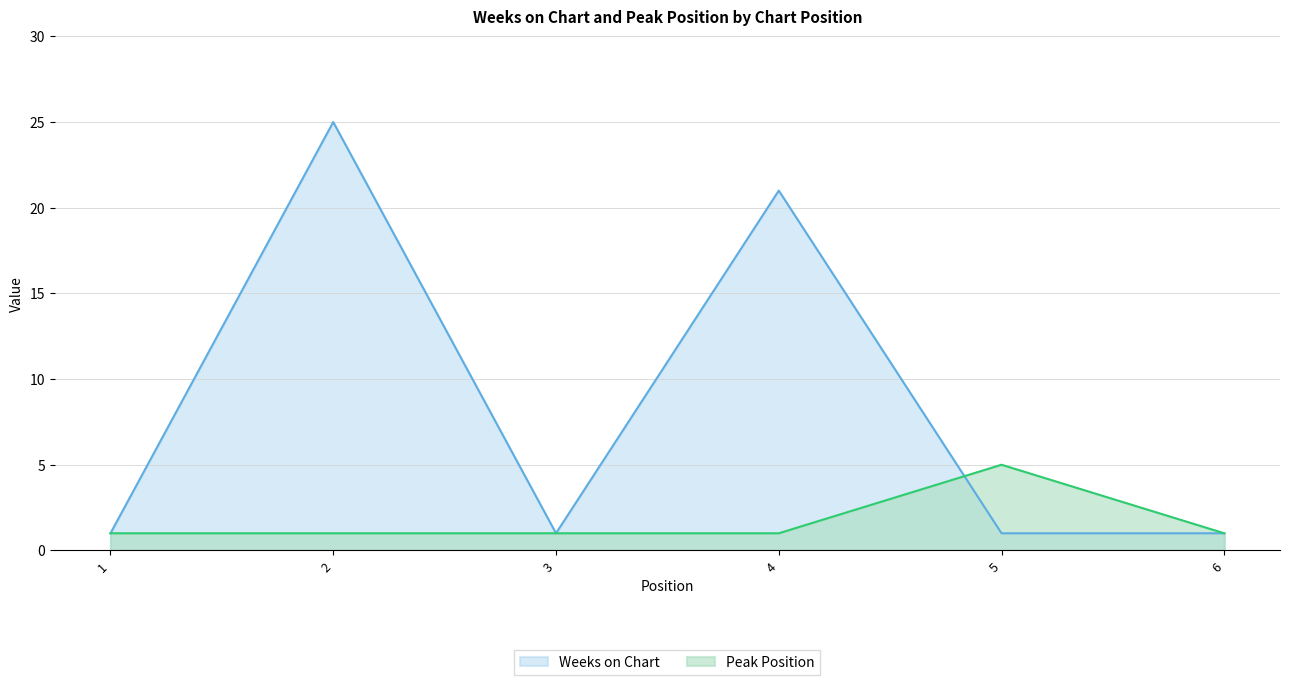

Which category has the lowest value in the Peak Position series?

1